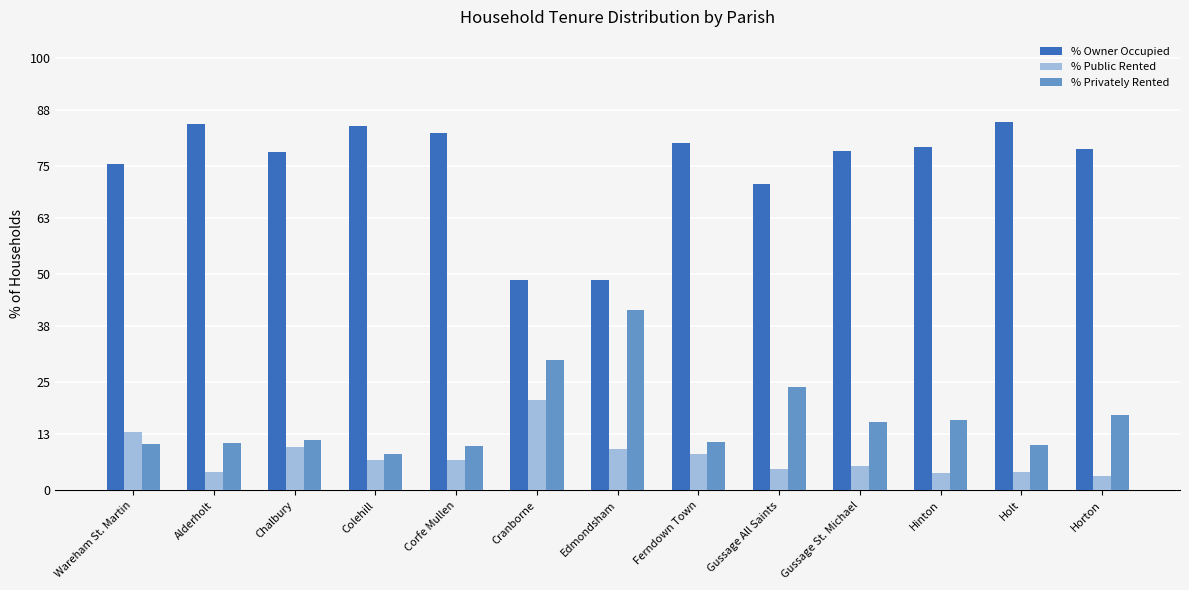

The value of % Owner Occupied at Edmondsham is 48.8. True or false?

True